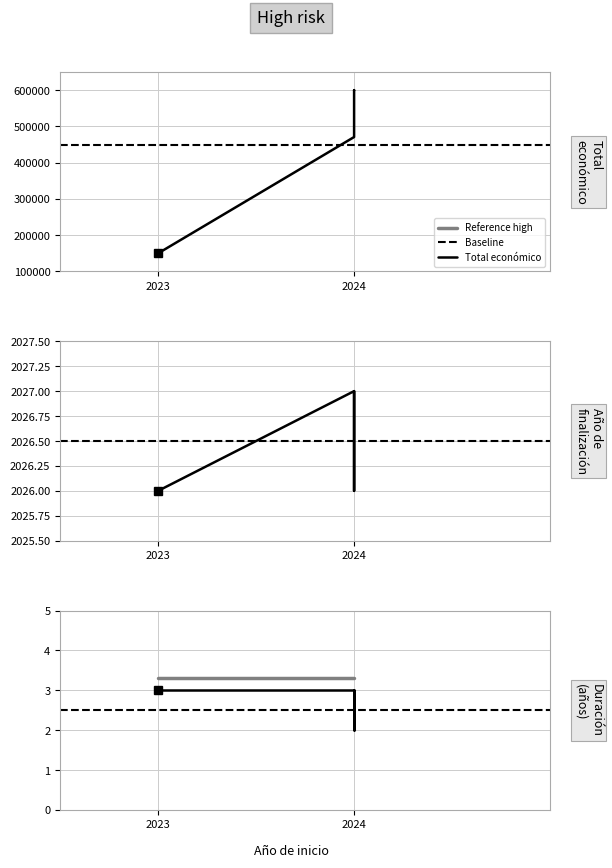

What is the lowest value of the Total económico series?

150000